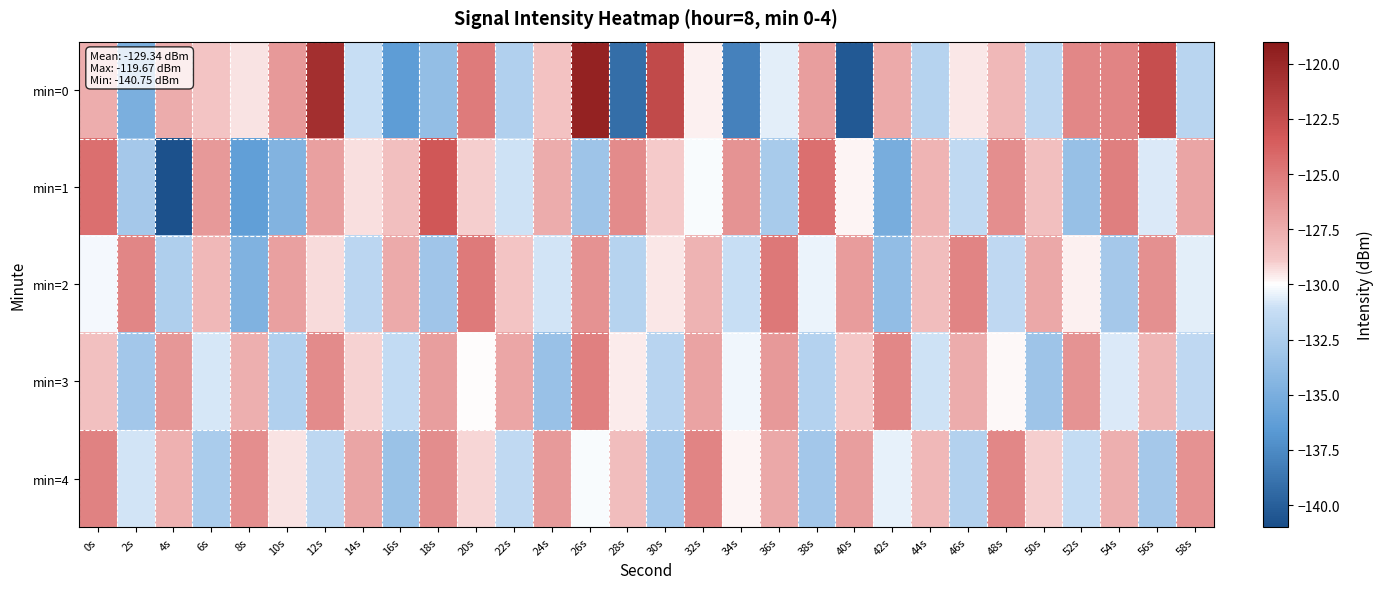

Between 40s and 58s, which series saw the biggest shift?

min=0